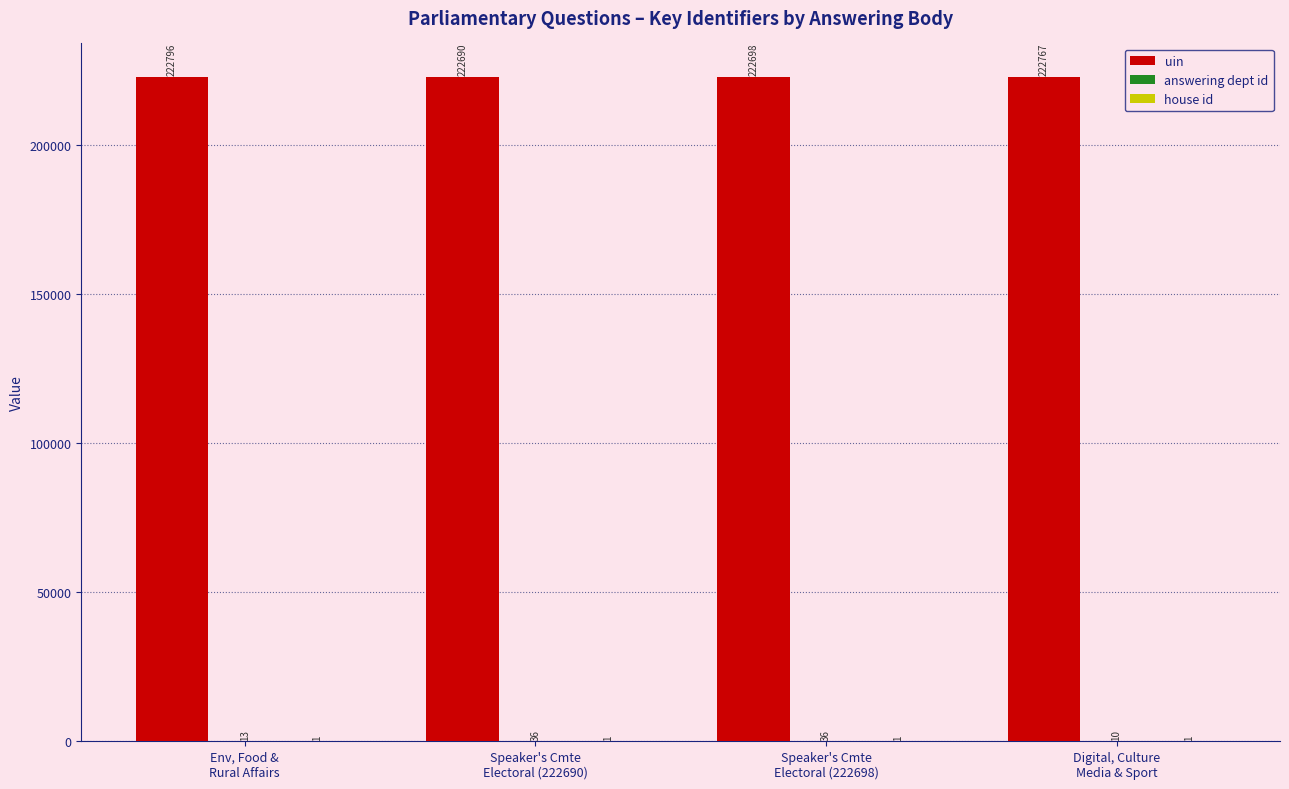

Which series has the largest total across all categories?

uin